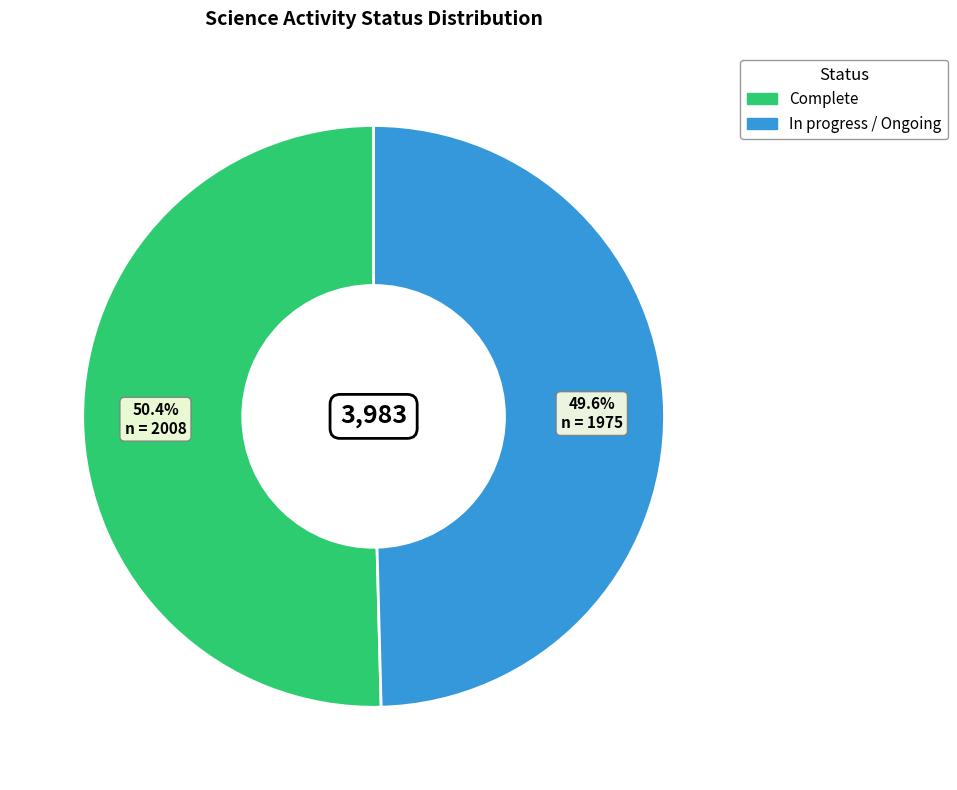

To the nearest percent, what portion does Complete represent?

50%